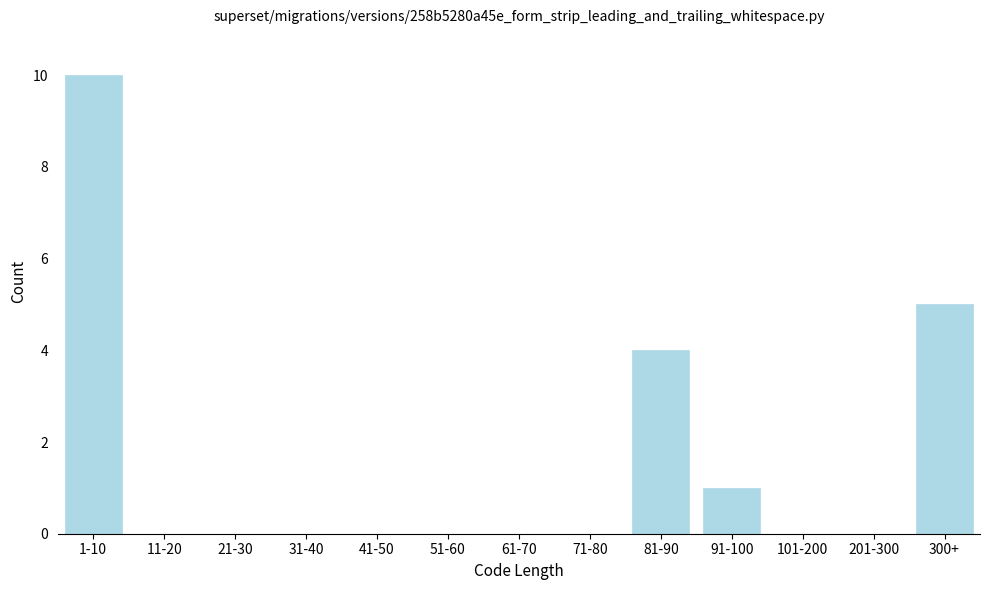

Reading left to right, what are all the values shown in this chart?

1-10=10	11-20=0	21-30=0	31-40=0	41-50=0	51-60=0	61-70=0	71-80=0	81-90=4	91-100=1	101-200=0	201-300=0	300+=5